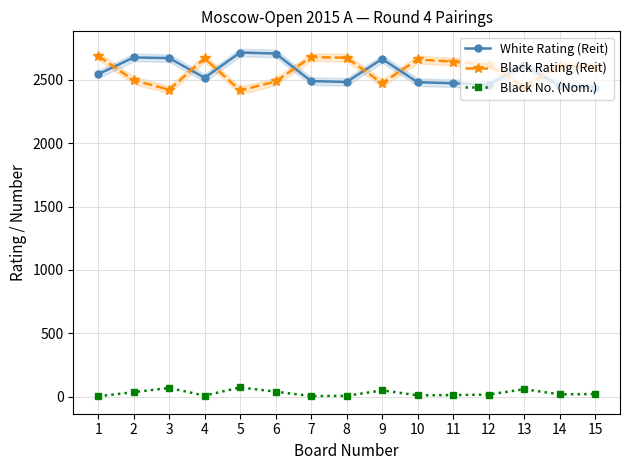

Which series has the largest total across all categories?

Black Rating (Reit)